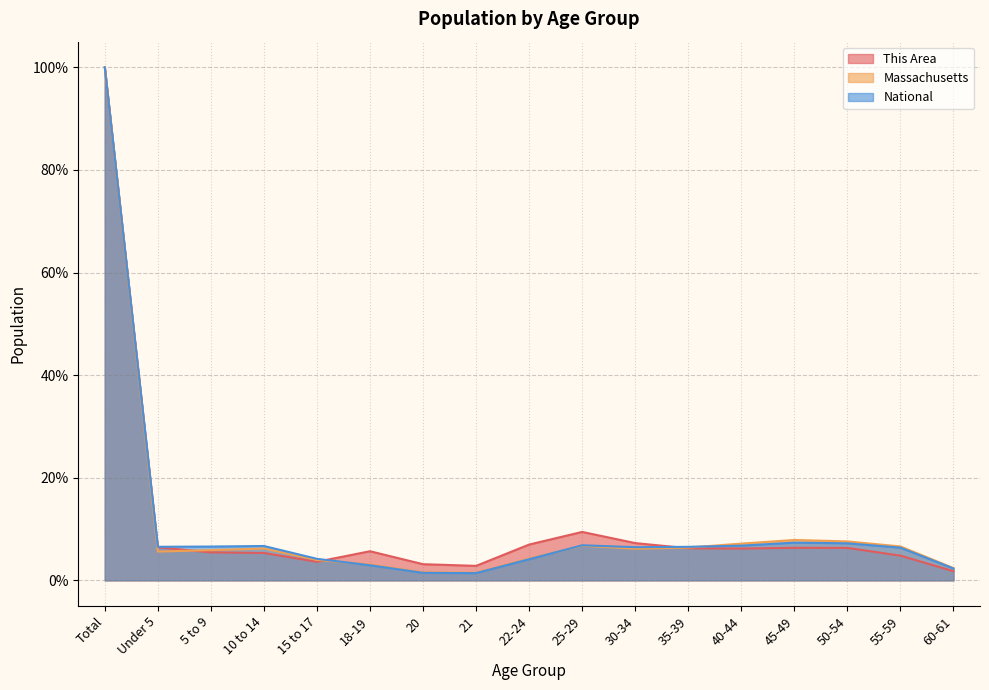

What is the approximate value of This Area at 55-59?

4.8